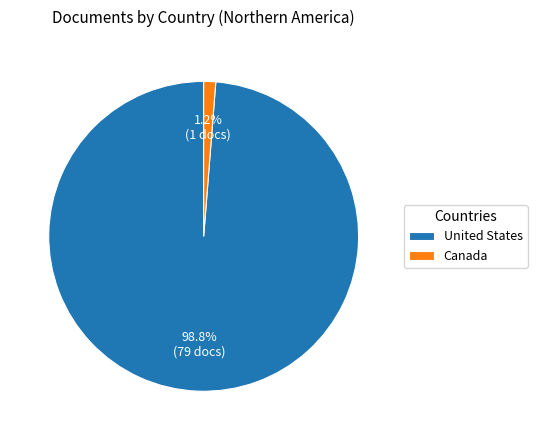

How many slices are in this pie chart?

2